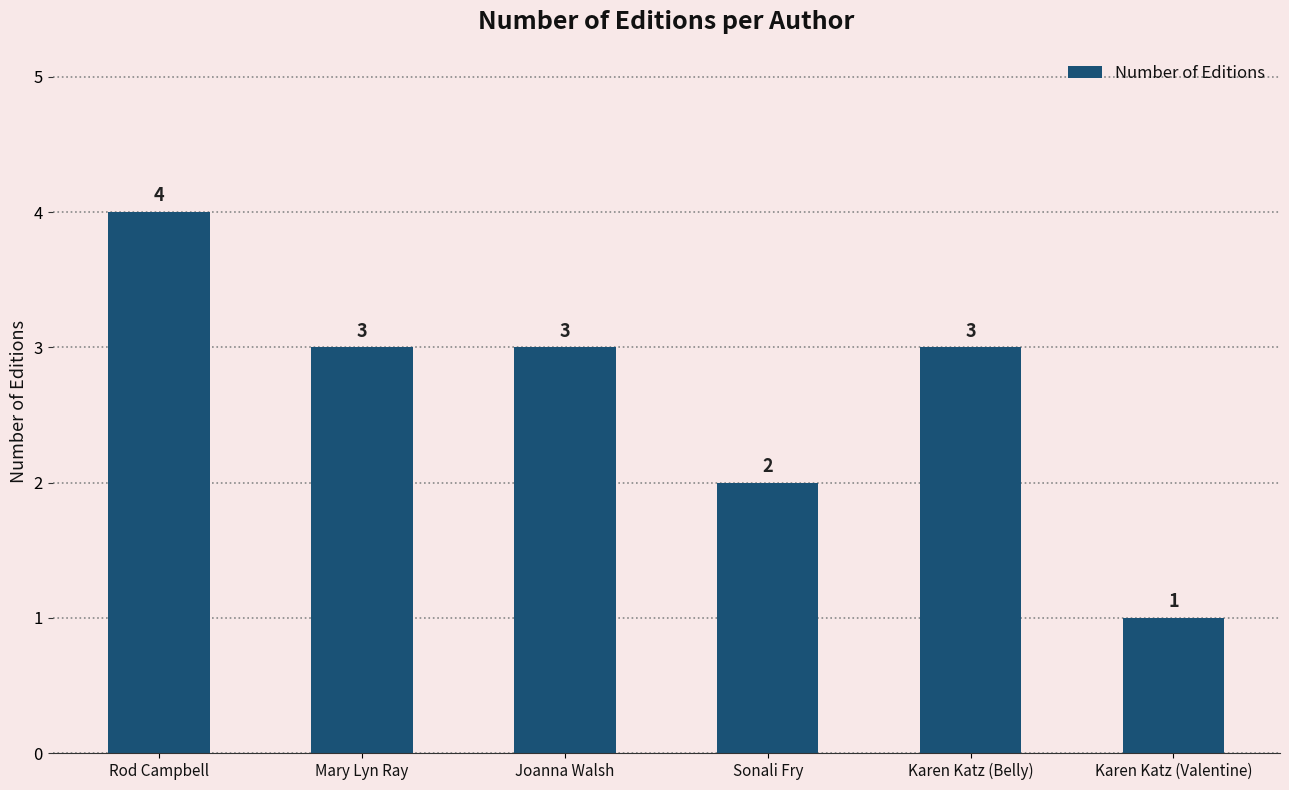

How many categories are shown in the chart?

6